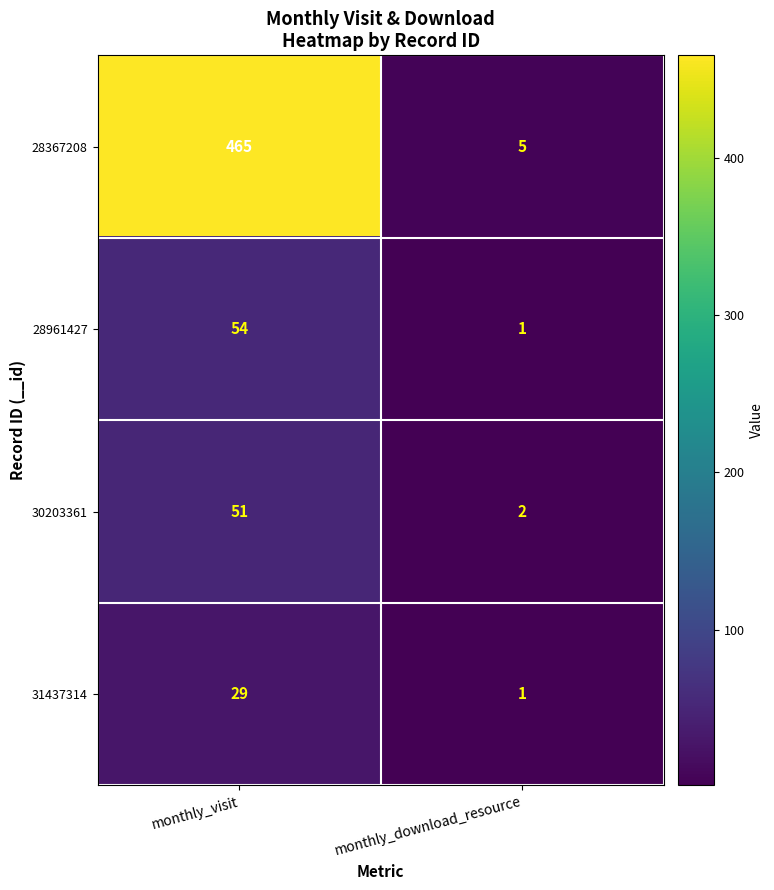

Which label corresponds to the largest value in the chart?

monthly_visit